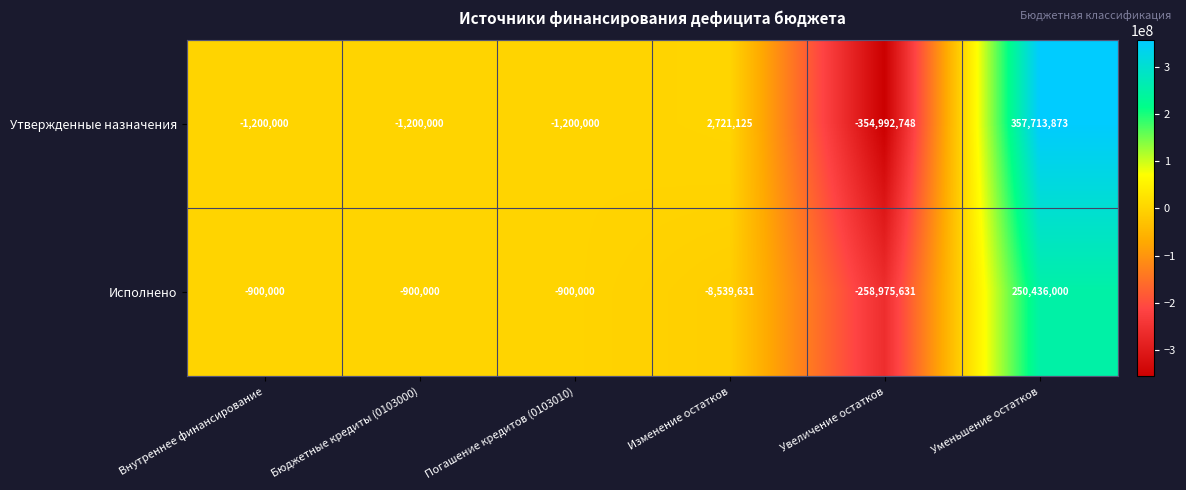

List the series in order of their peak value, lowest first.

Исполнено, Утвержденные назначения